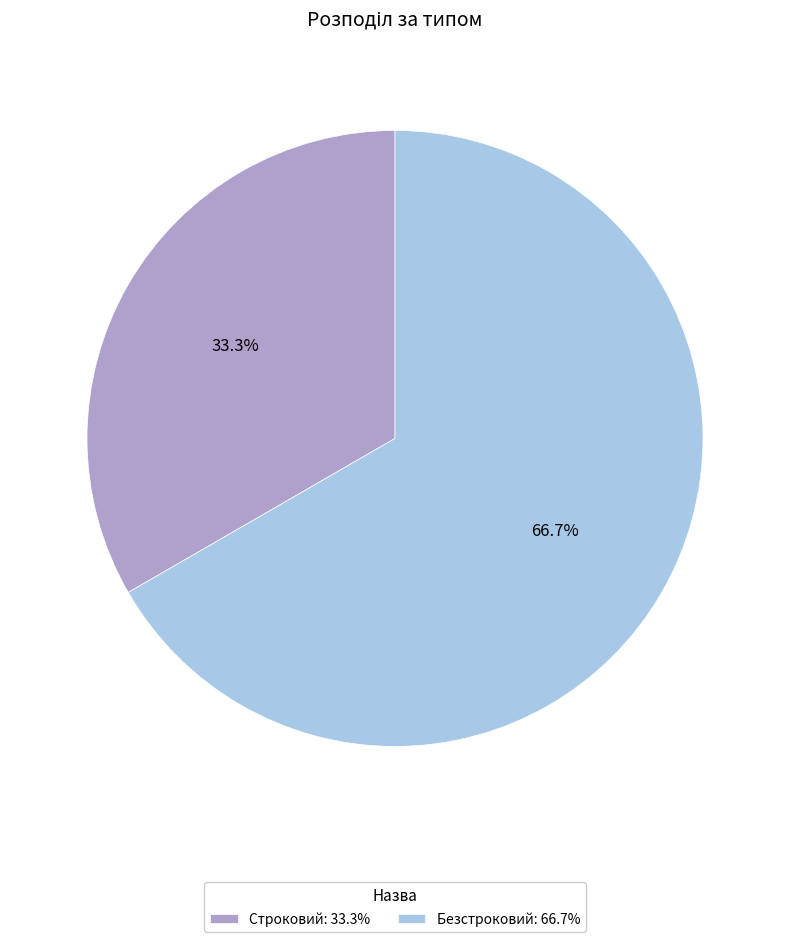

The Строковий slice represents 28% of the pie. True or false?

False